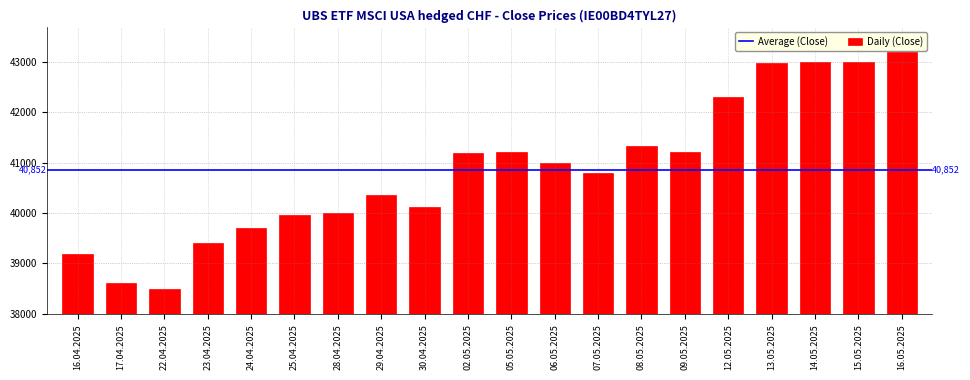

What is the change in value from 22.04.2025 to 14.05.2025?

+4497